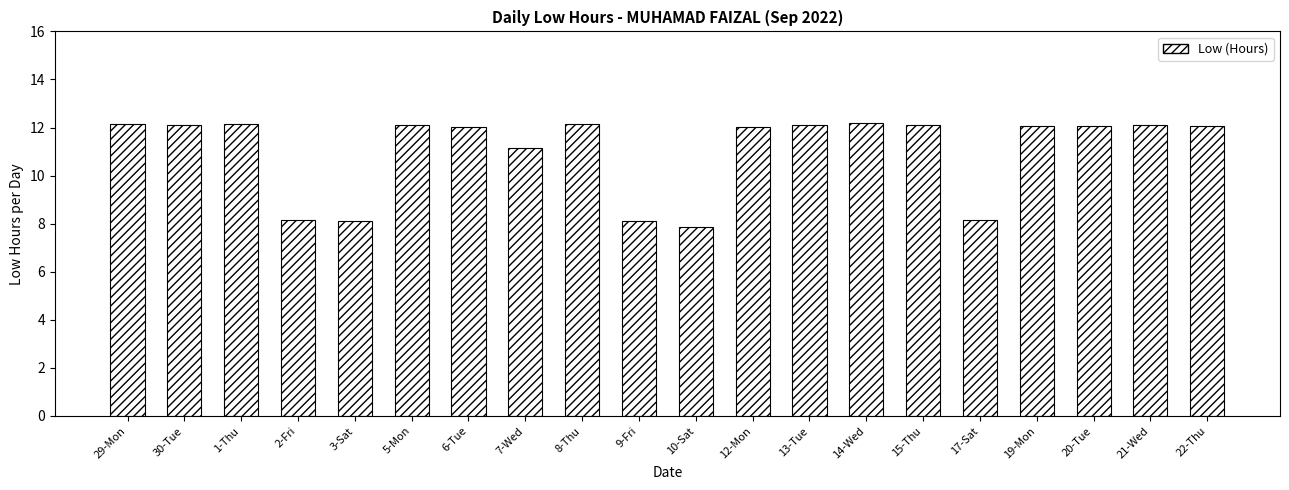

What is the greatest value displayed?

12.2